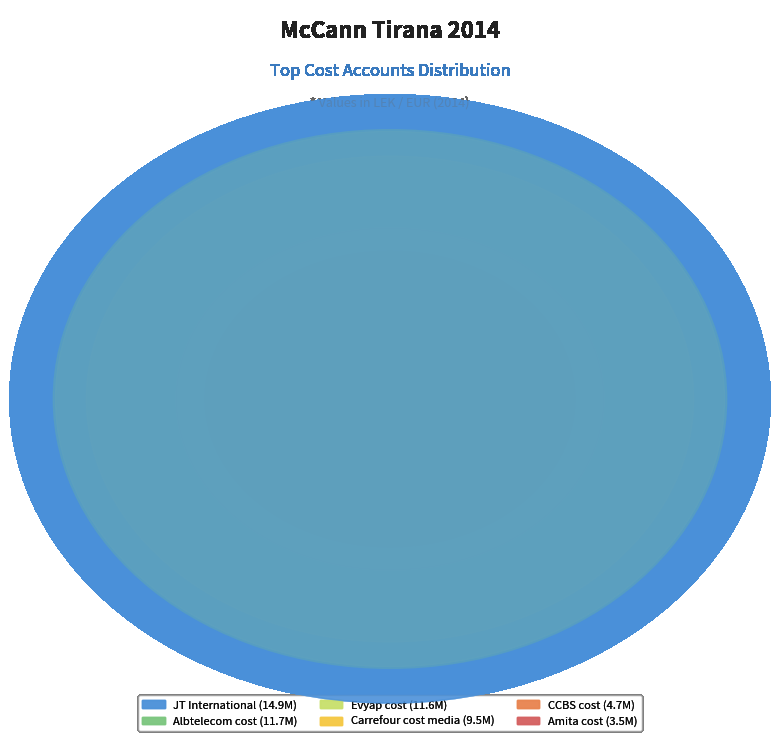

Is there any slice that represents more than half of the pie?

No